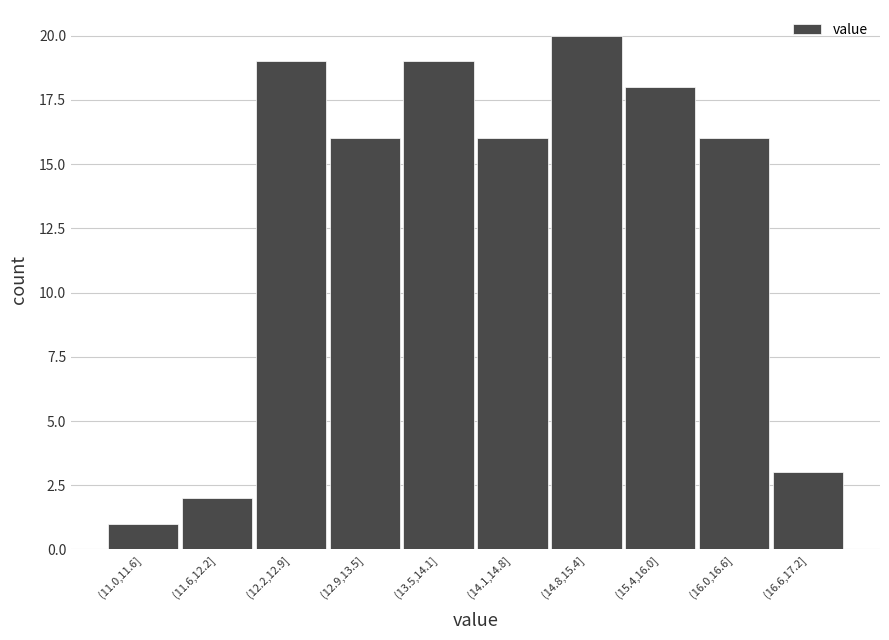

Reading left to right, list all the values displayed in this chart.

1	2	19	16	19	16	20	18	16	3